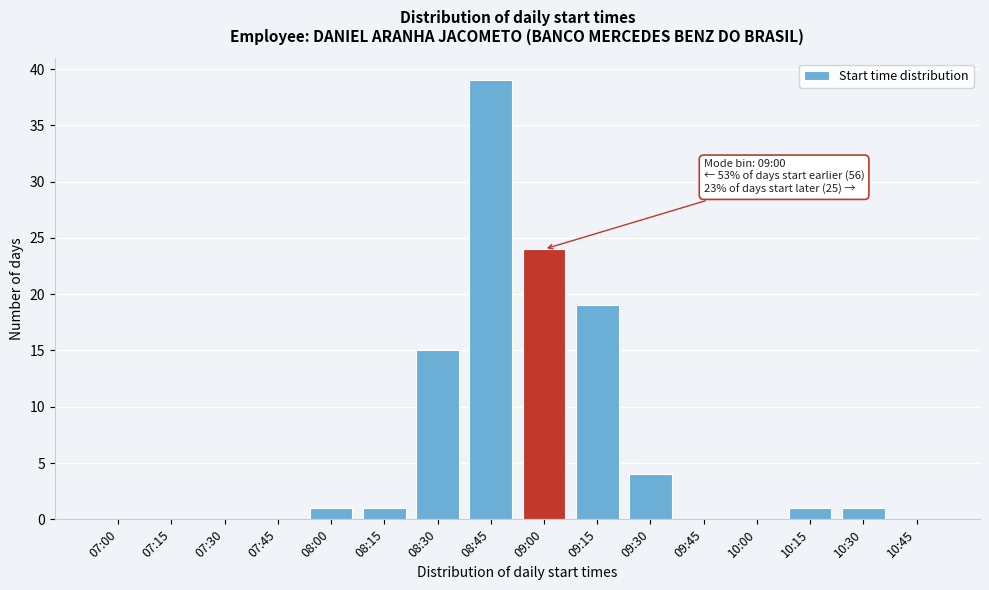

Reading left to right, list all the values displayed in this chart.

07:00=0	07:15=0	07:30=0	07:45=0	08:00=1	08:15=1	08:30=15	08:45=39	09:00=24	09:15=19	09:30=4	09:45=0	10:00=0	10:15=1	10:30=1	10:45=0